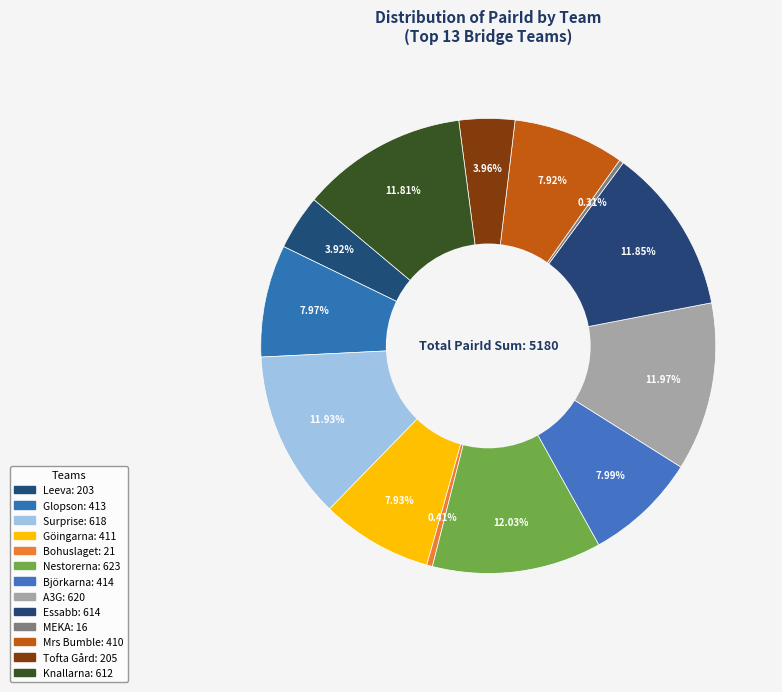

Count the number of slices in the pie.

13